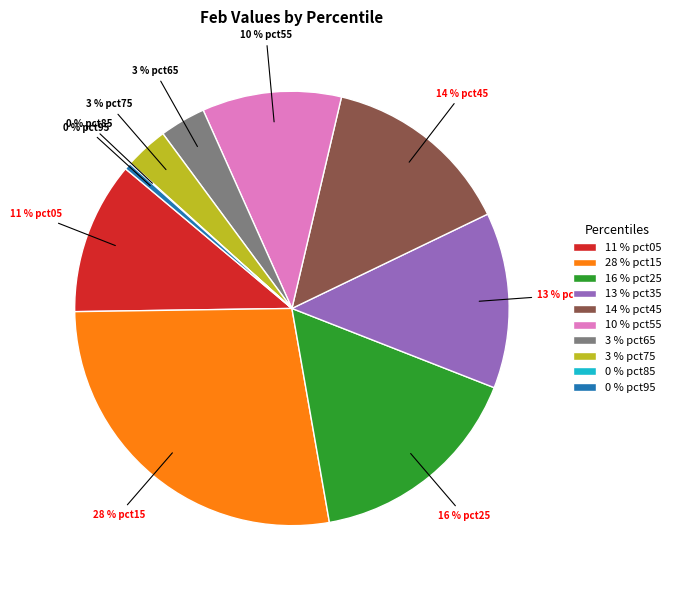

Which category has the biggest portion of the pie?

28 % pct15